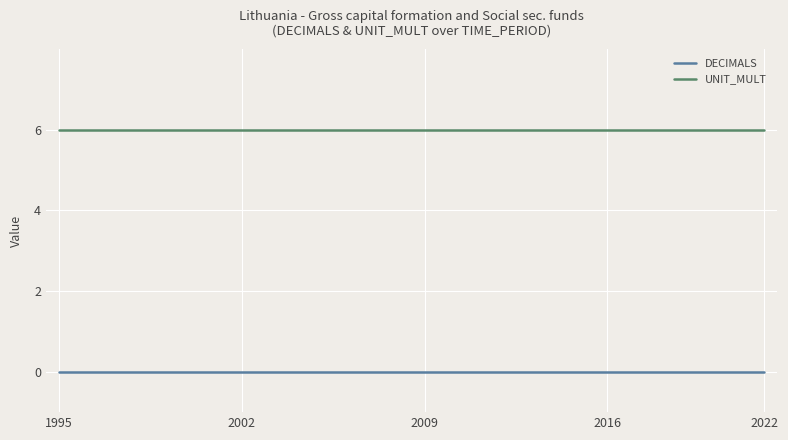

True or false: UNIT_MULT and DECIMALS intersect in this chart.

False